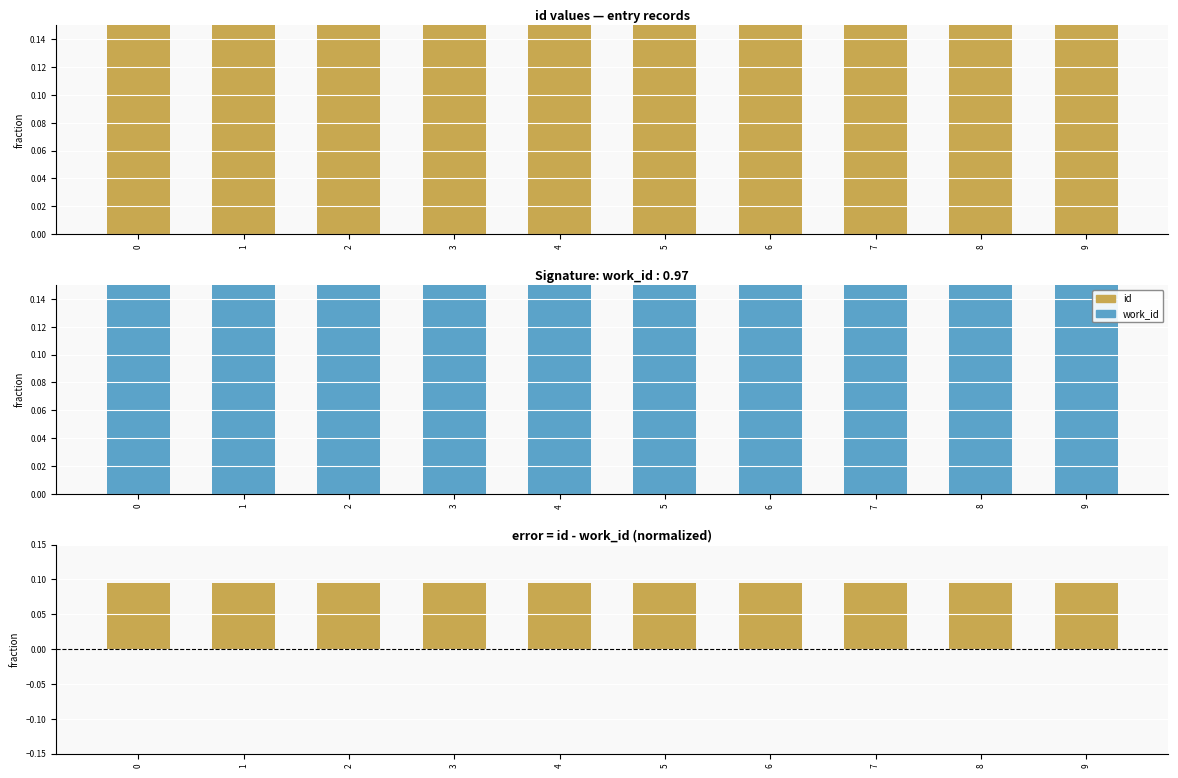

Count the number of categories in the chart.

10